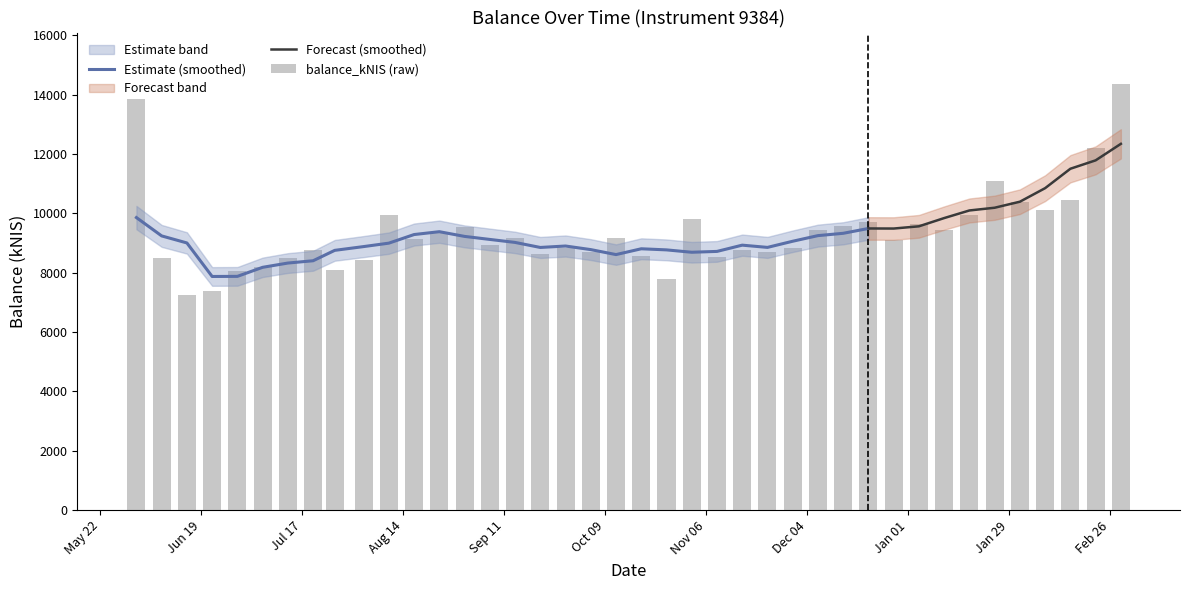

True or false: the data shows 12918.5 at 2023-11-09.

False